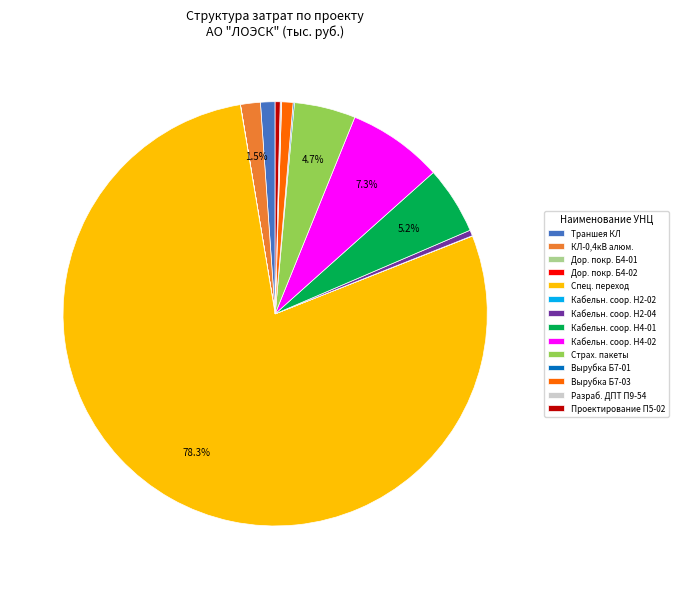

What is the ratio of the value at Траншея КЛ to the value at Вырубка Б7-03?

1.3